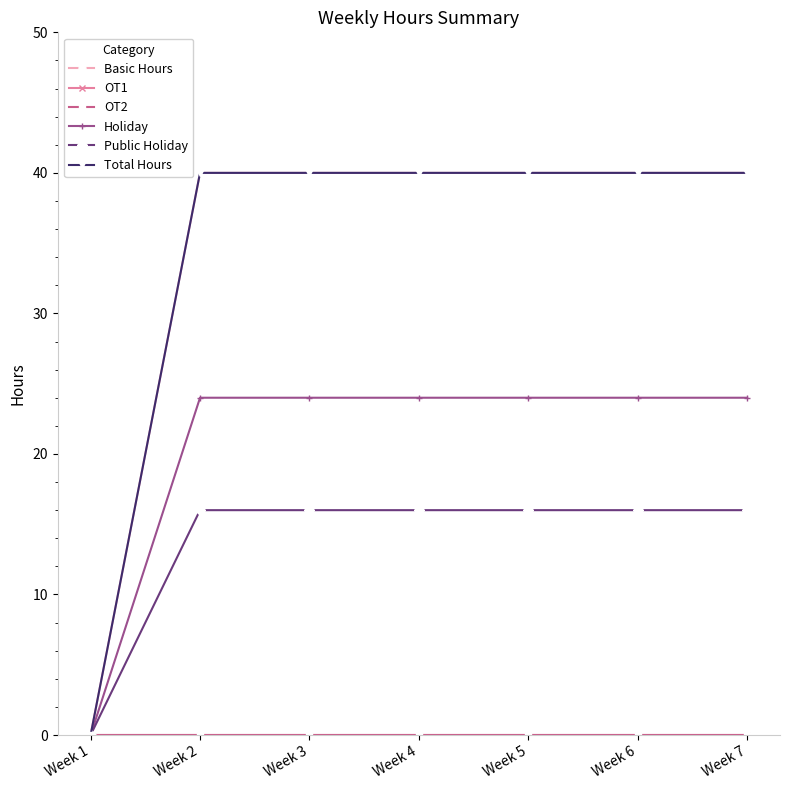

What is the total value across all series at Week 5?

120